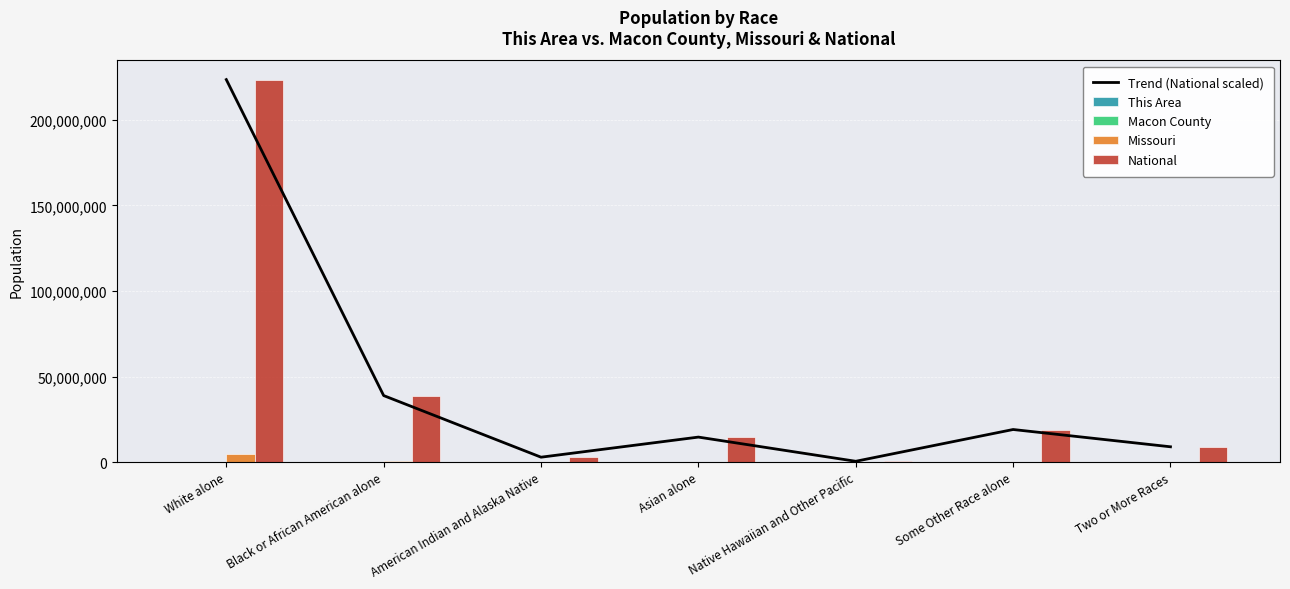

What is the difference between the Macon County values at Black or African American alone and American Indian and Alaska Native?

320